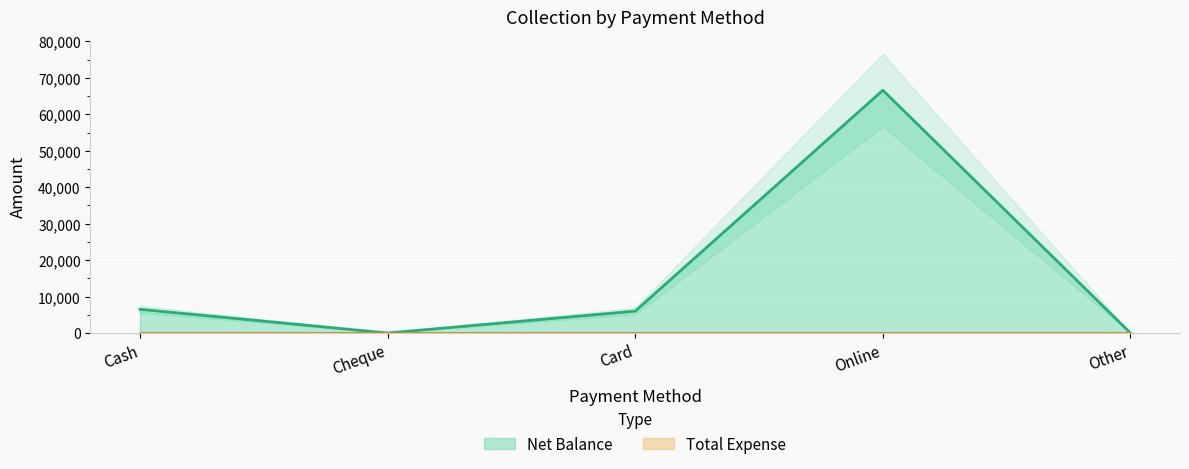

Reading left to right, what are all the values shown in this chart?

6500	0	6000	66600	0